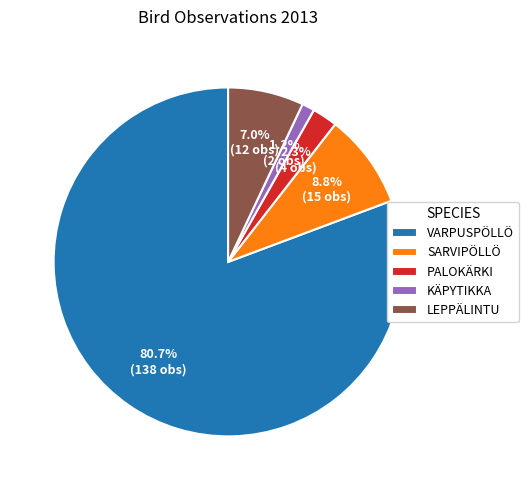

What is the smallest slice in the pie chart?

KÄPYTIKKA